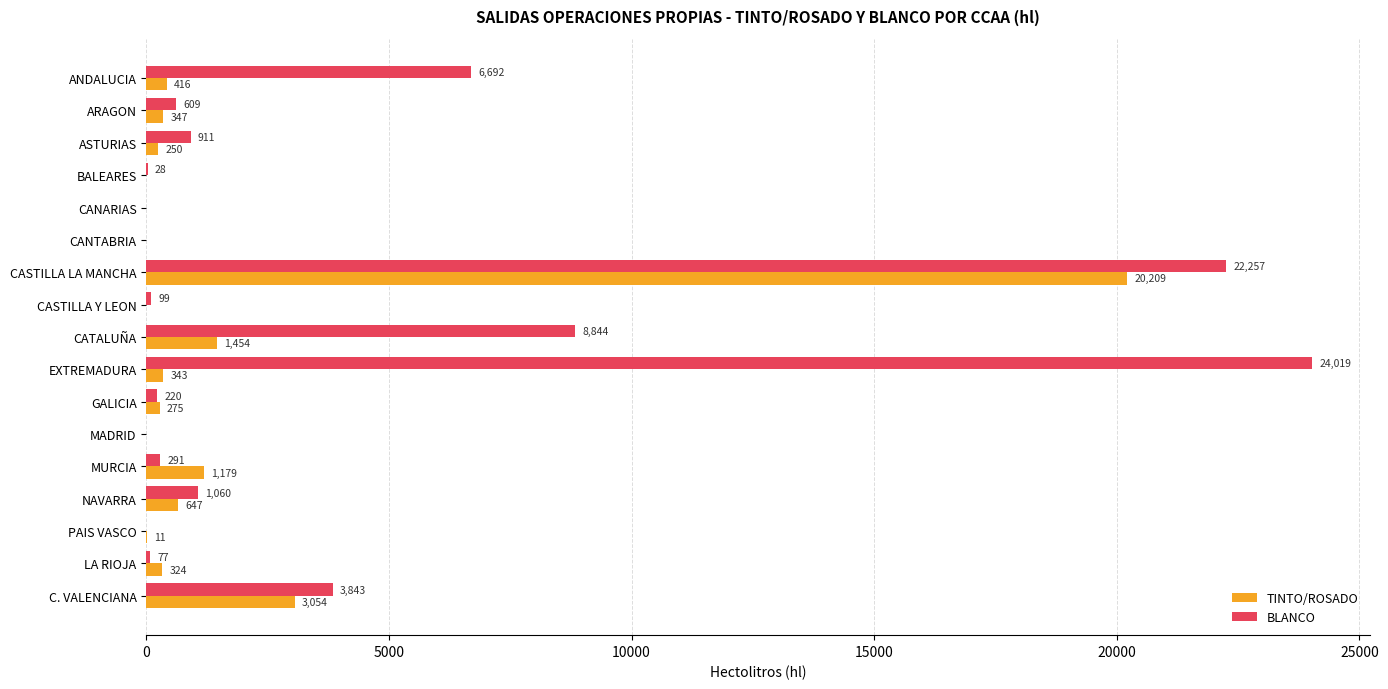

Where is TINTO/ROSADO nearest to the value 10104?

C. VALENCIANA